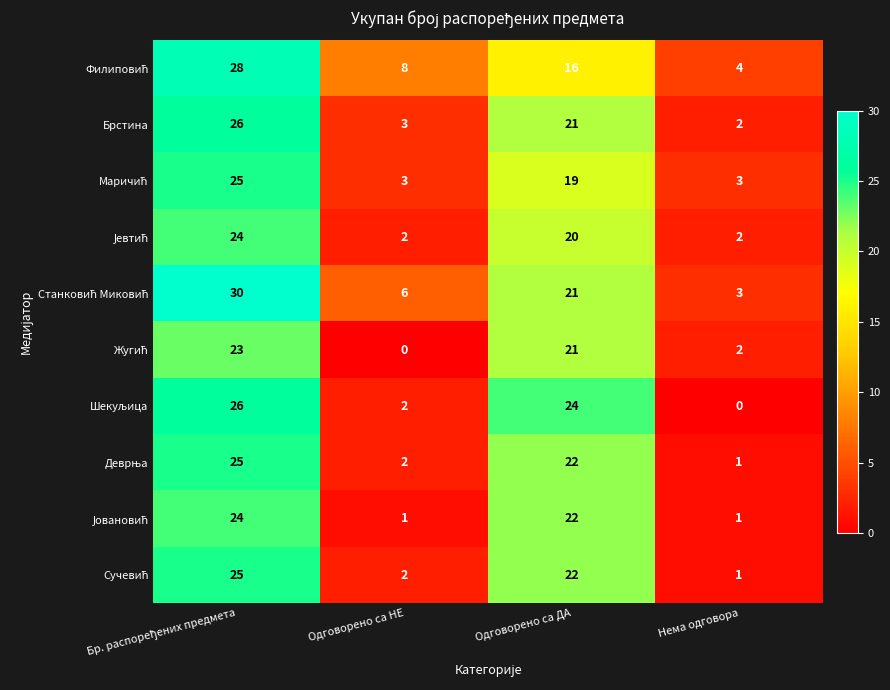

Count the number of data series in this chart.

10